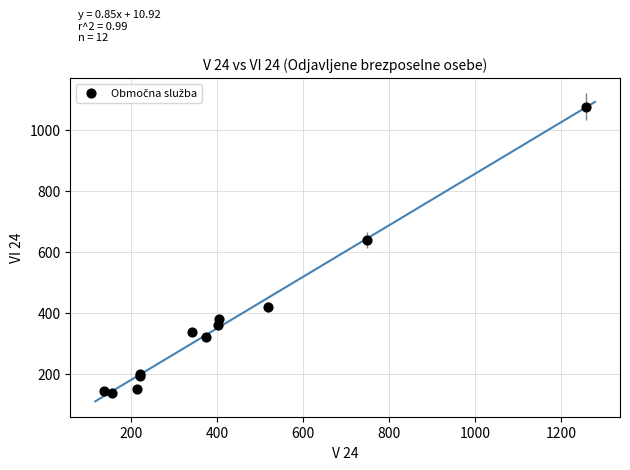

What Y value in the scatter plot is closest to 608?

640